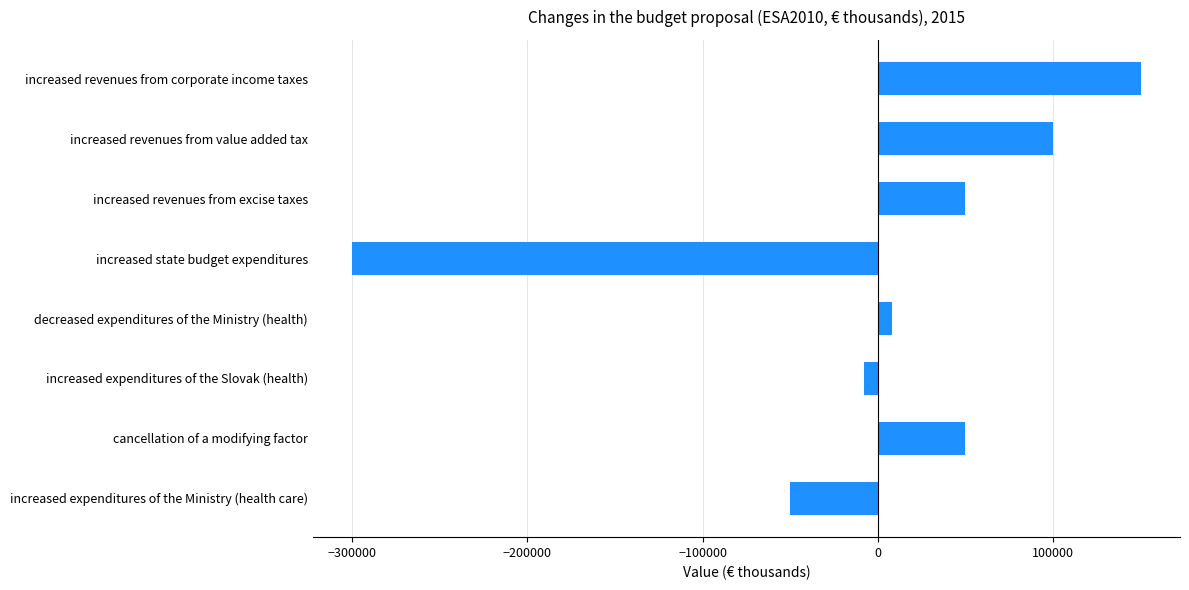

What is the change in value from increased revenues from corporate income taxes to cancellation of a modifying factor?

-100000